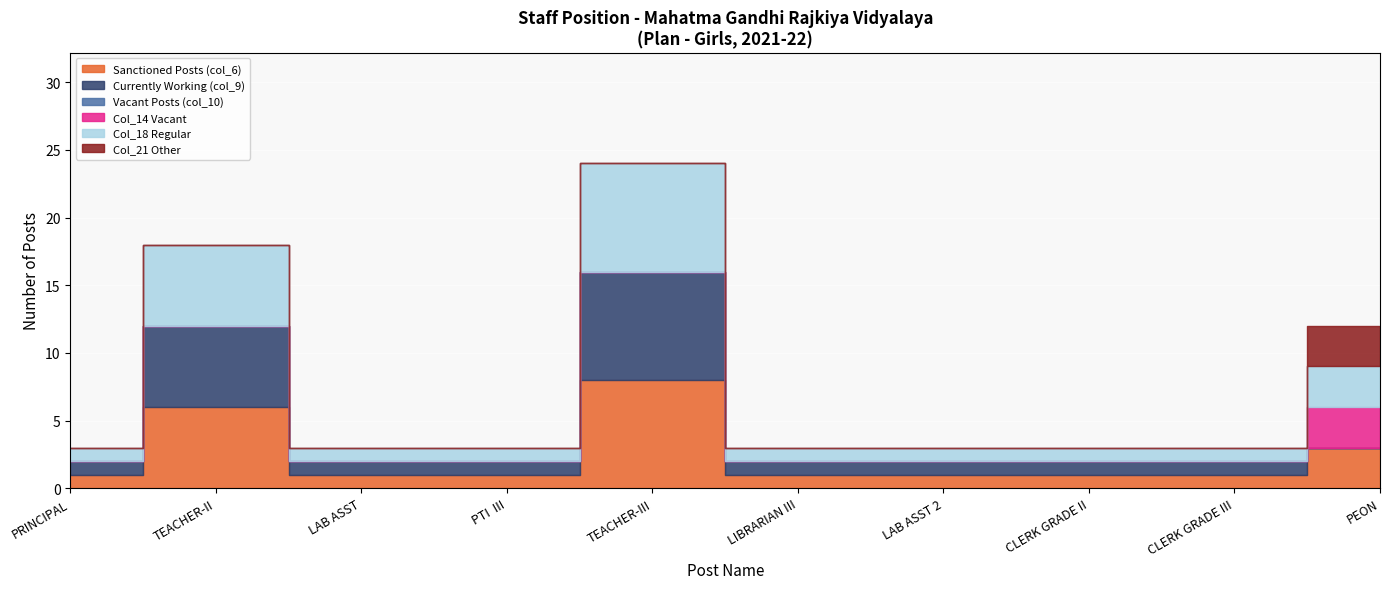

What are all the series names shown in the legend?

Sanctioned Posts (col_6), Currently Working (col_9), Vacant Posts (col_10), Col_14 Vacant, Col_18 Regular, Col_21 Other